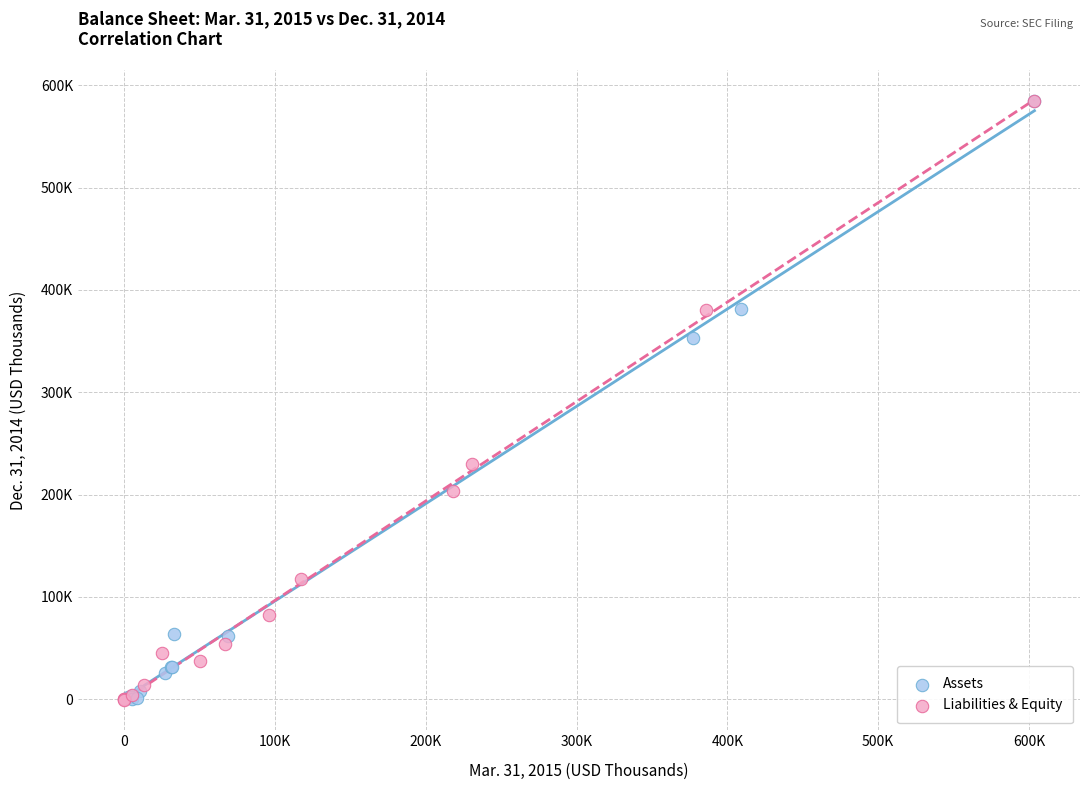

What are all the series names shown in the legend?

Assets, Liabilities & Equity